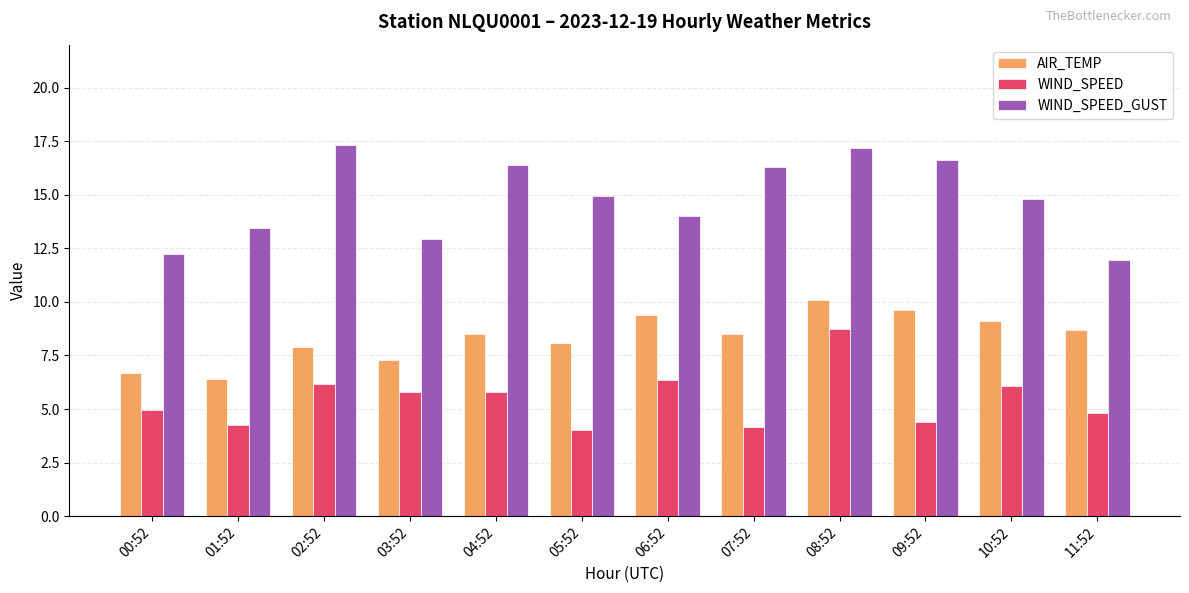

What are all the series names shown in the legend?

AIR_TEMP, WIND_SPEED, WIND_SPEED_GUST